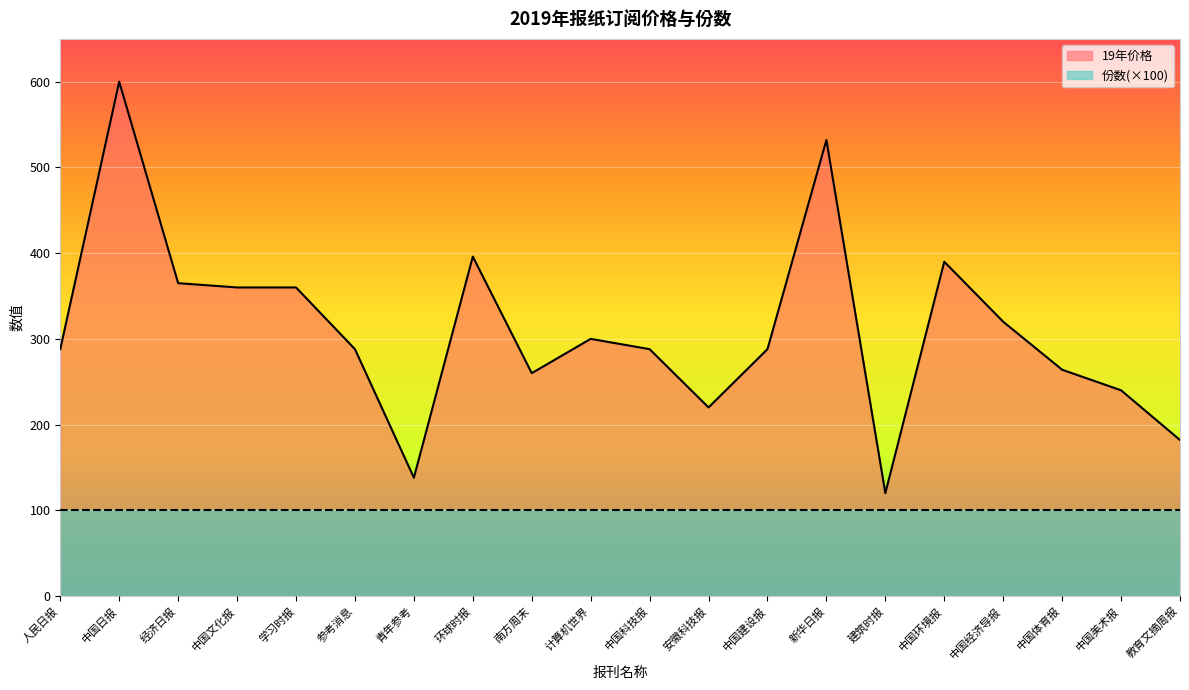

Reading left to right, list all the values displayed in this chart.

人民日报=288	中国日报=600	经济日报=365	中国文化报=360	学习时报=360	参考消息=288	青年参考=138	环球时报=396	南方周末=260	计算机世界=300	中国科技报=288	安徽科技报=220	中国建设报=288	新华日报=532	建筑时报=120	中国环境报=390	中国经济导报=320	中国体育报=264	中国美术报=240	教育文摘周报=182